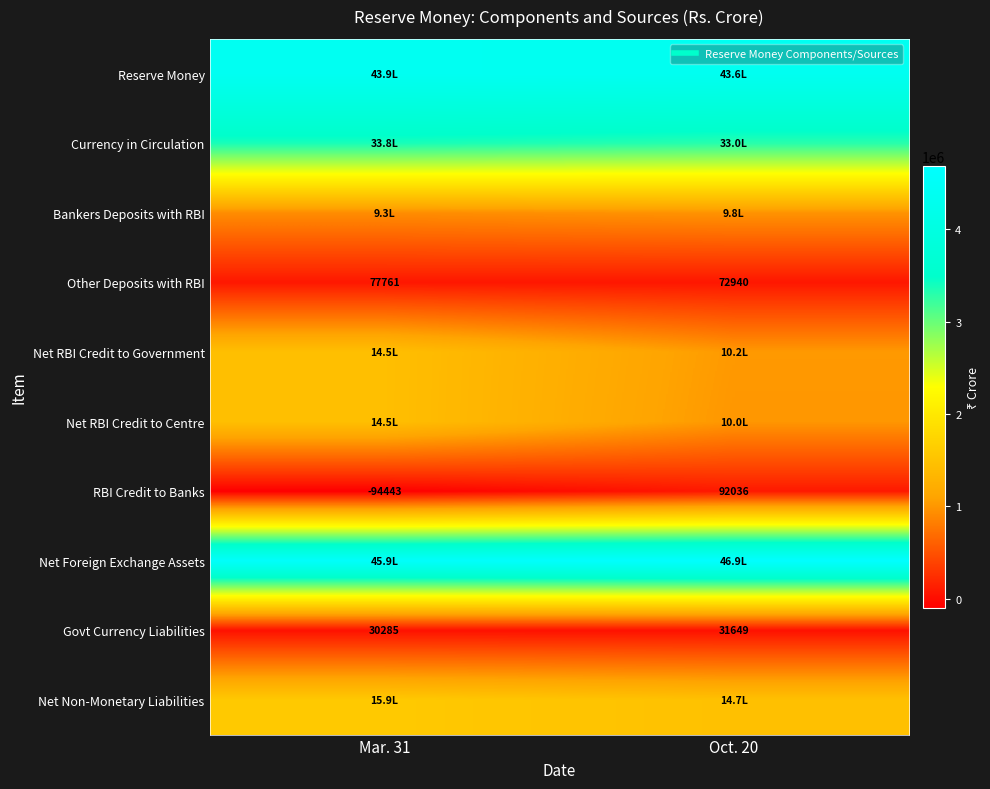

Read the Other Deposits with RBI value at Oct. 20, to the nearest 50.

72950